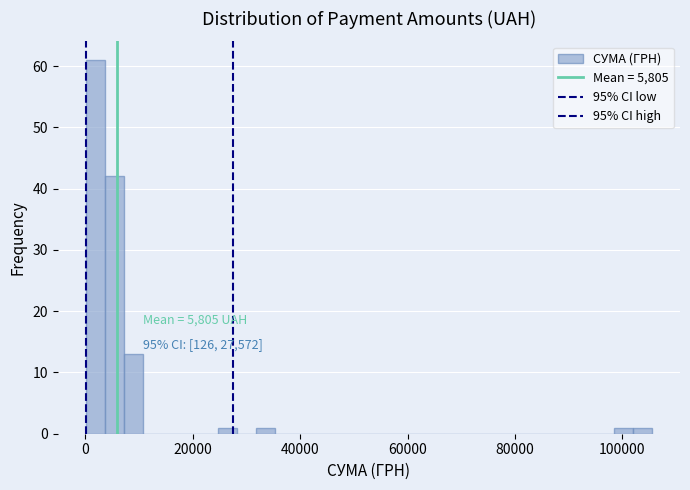

Read against the x-axis, roughly where is the centre of the tallest bar?

2000